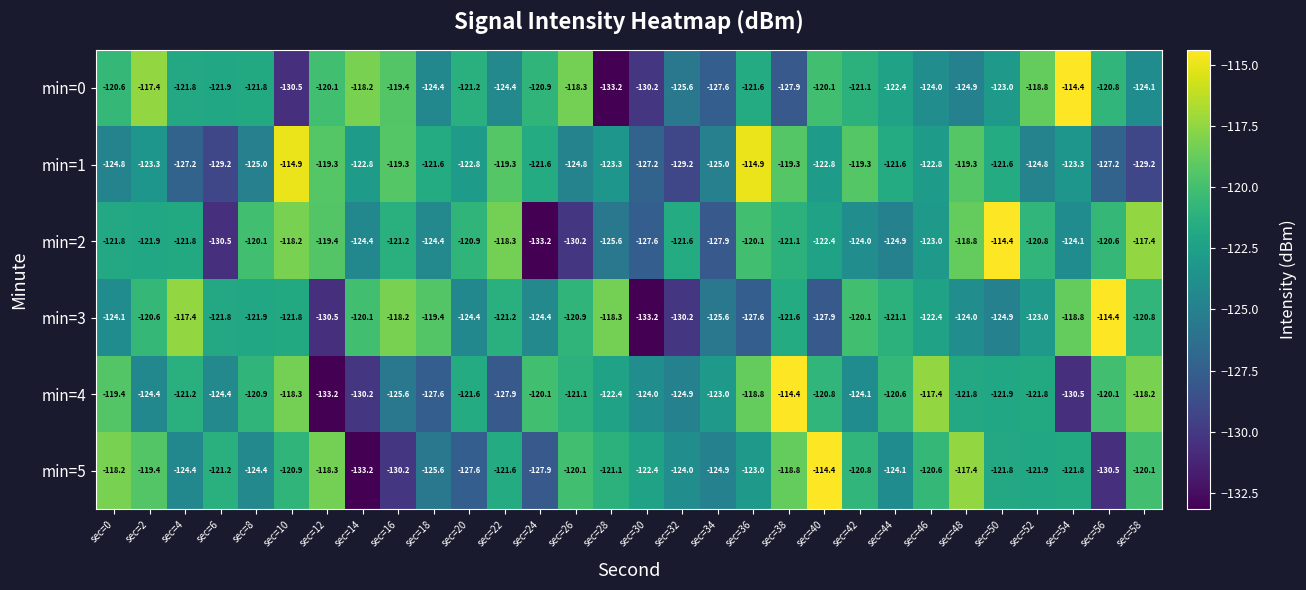

At which category is the sum across all series the highest?

sec=38